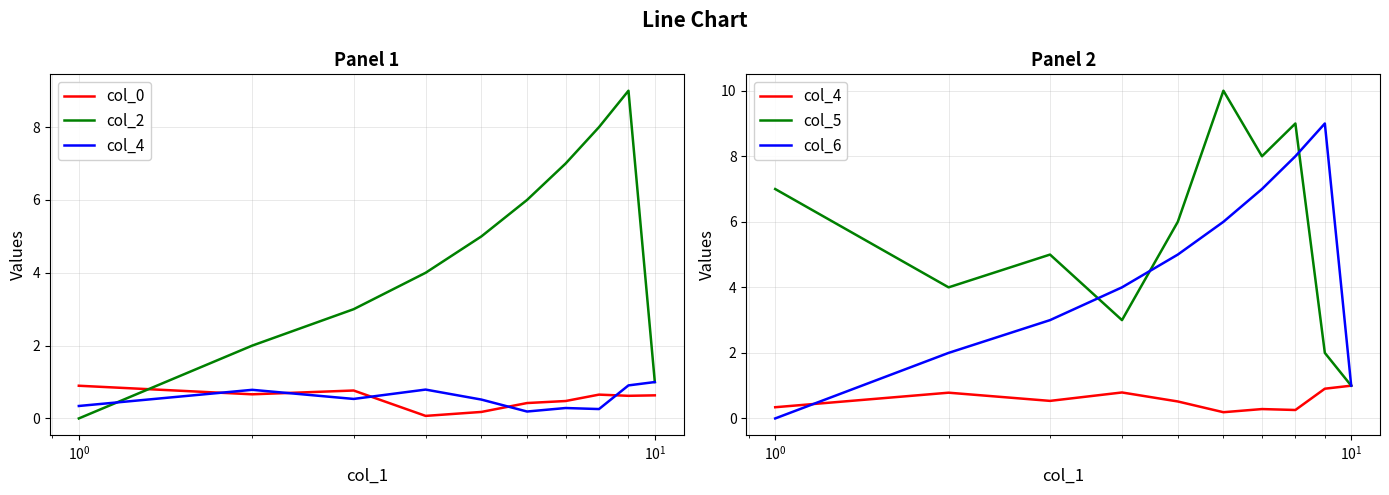

Does the chart display data point markers on the line(s)?

No